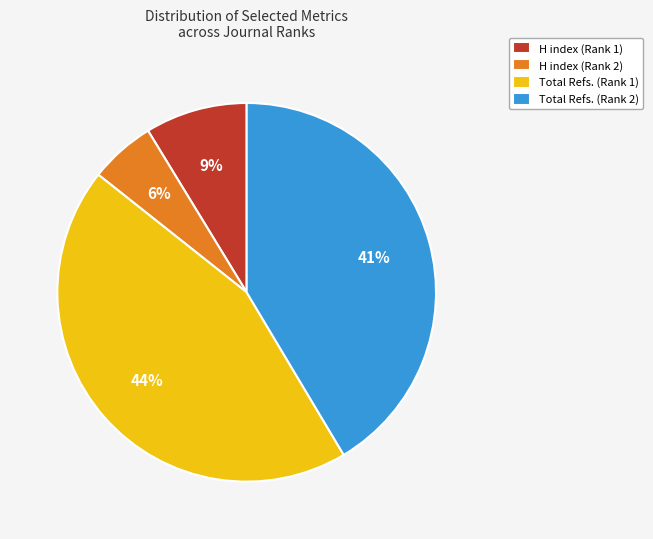

Which category has the biggest portion of the pie?

Total Refs. (Rank 1)